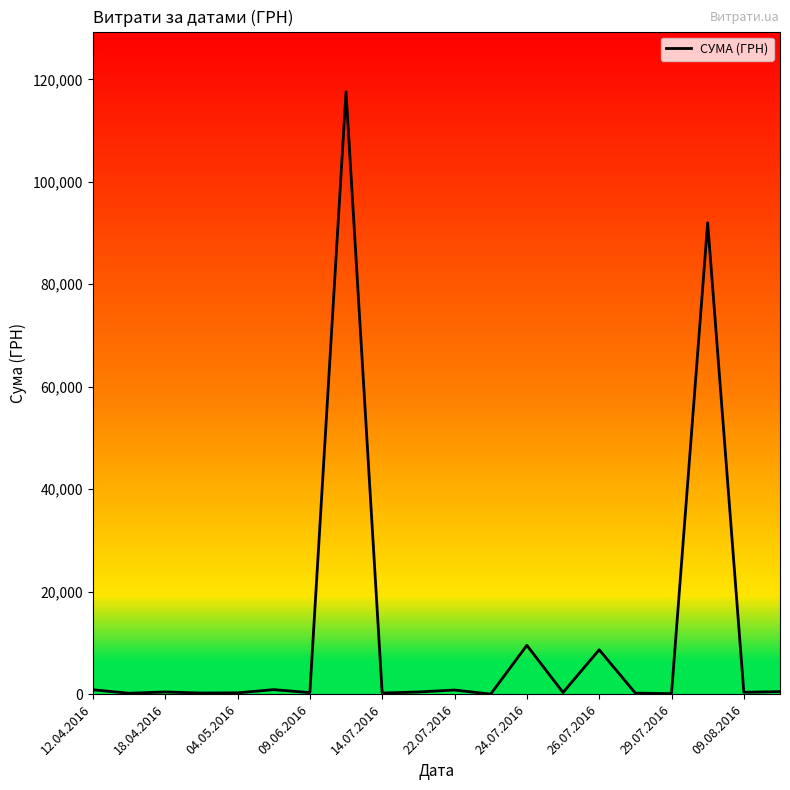

What is the difference between the maximum and minimum values?

117557.6